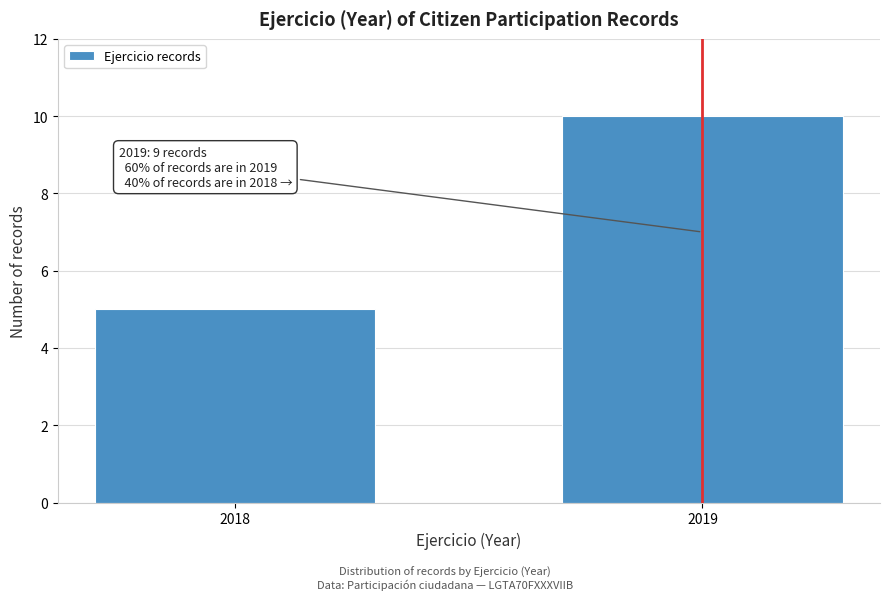

Reading right to left, extract all data points from this chart.

10	5